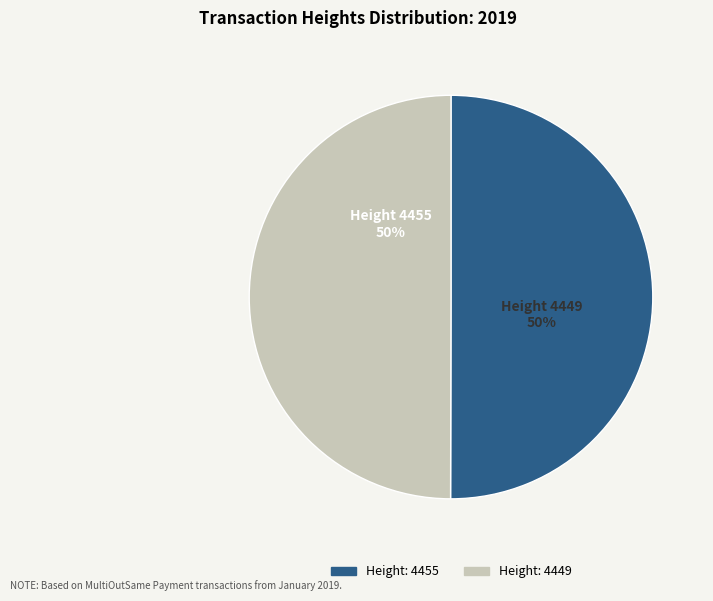

Is the sum of Height: 4449 and Height: 4455 greater than half?

Yes